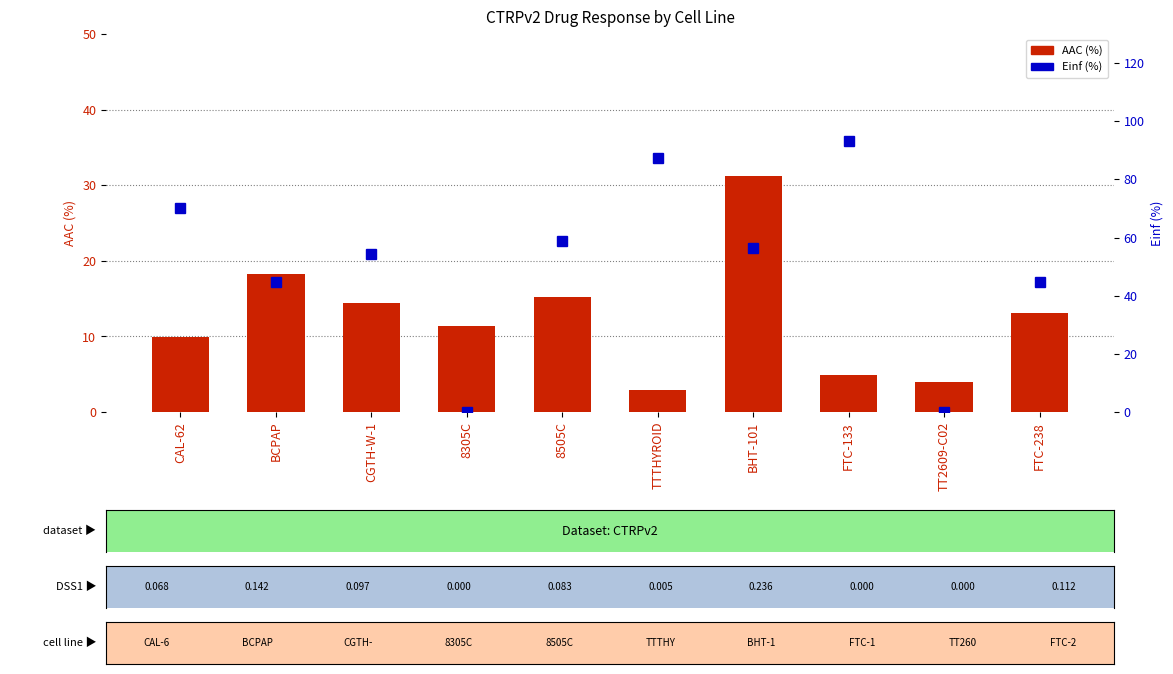

Is the value of Einf (%) at BHT-101 greater than the value of AAC (%) at TTTHYROID?

Yes